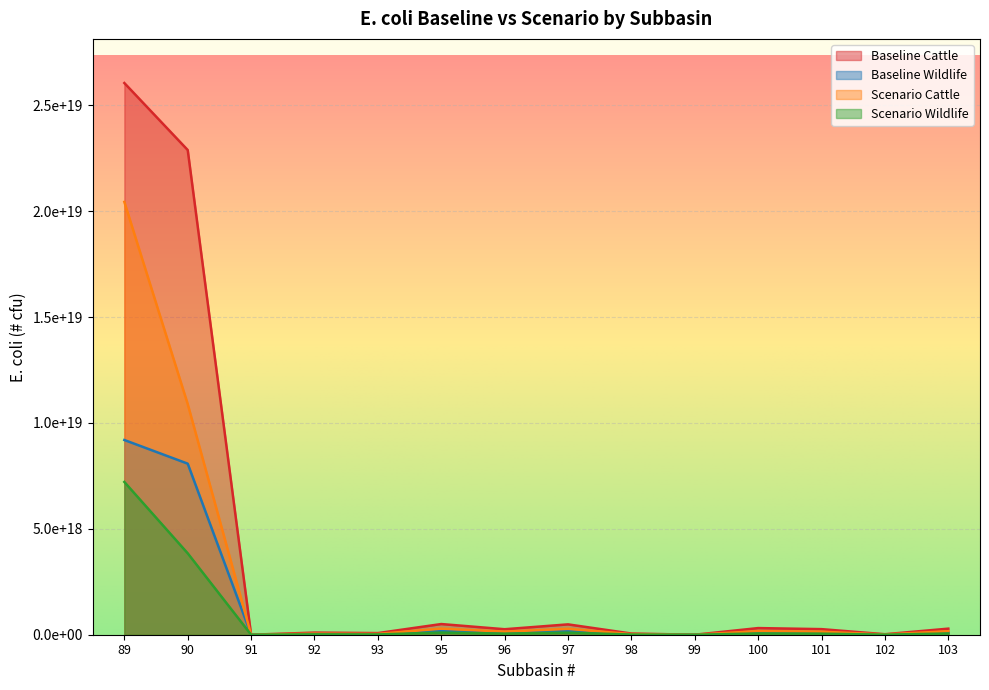

List the series in order of their overall mean, highest first.

Baseline Cattle, Scenario Cattle, Baseline Wildlife, Scenario Wildlife